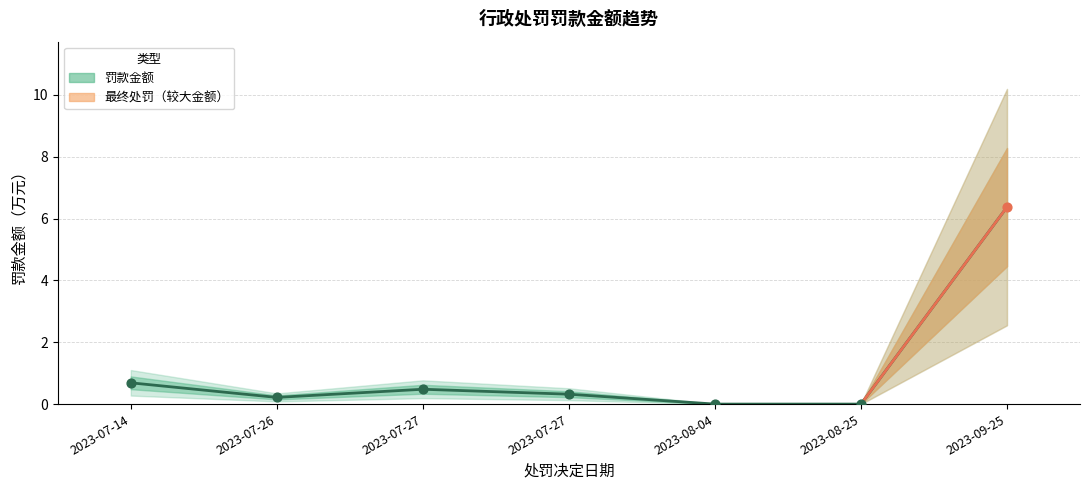

What is the change in value from 2023-07-14 to 2023-07-27?

-0.2